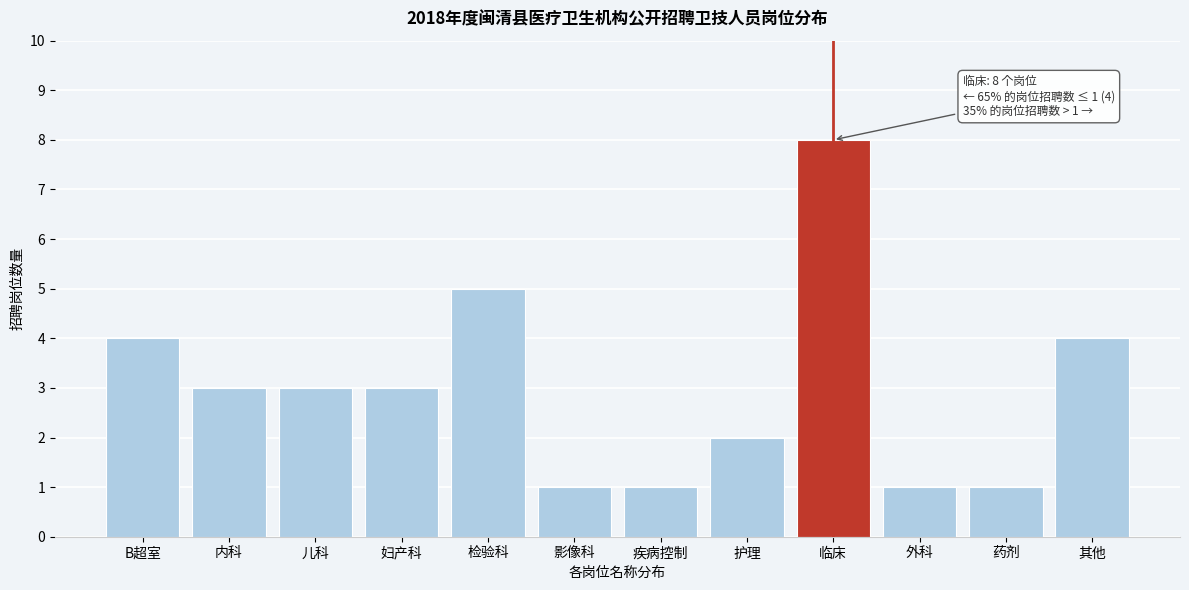

Reading left to right, extract all data points from this chart.

4	3	3	3	5	1	1	2	8	1	1	4